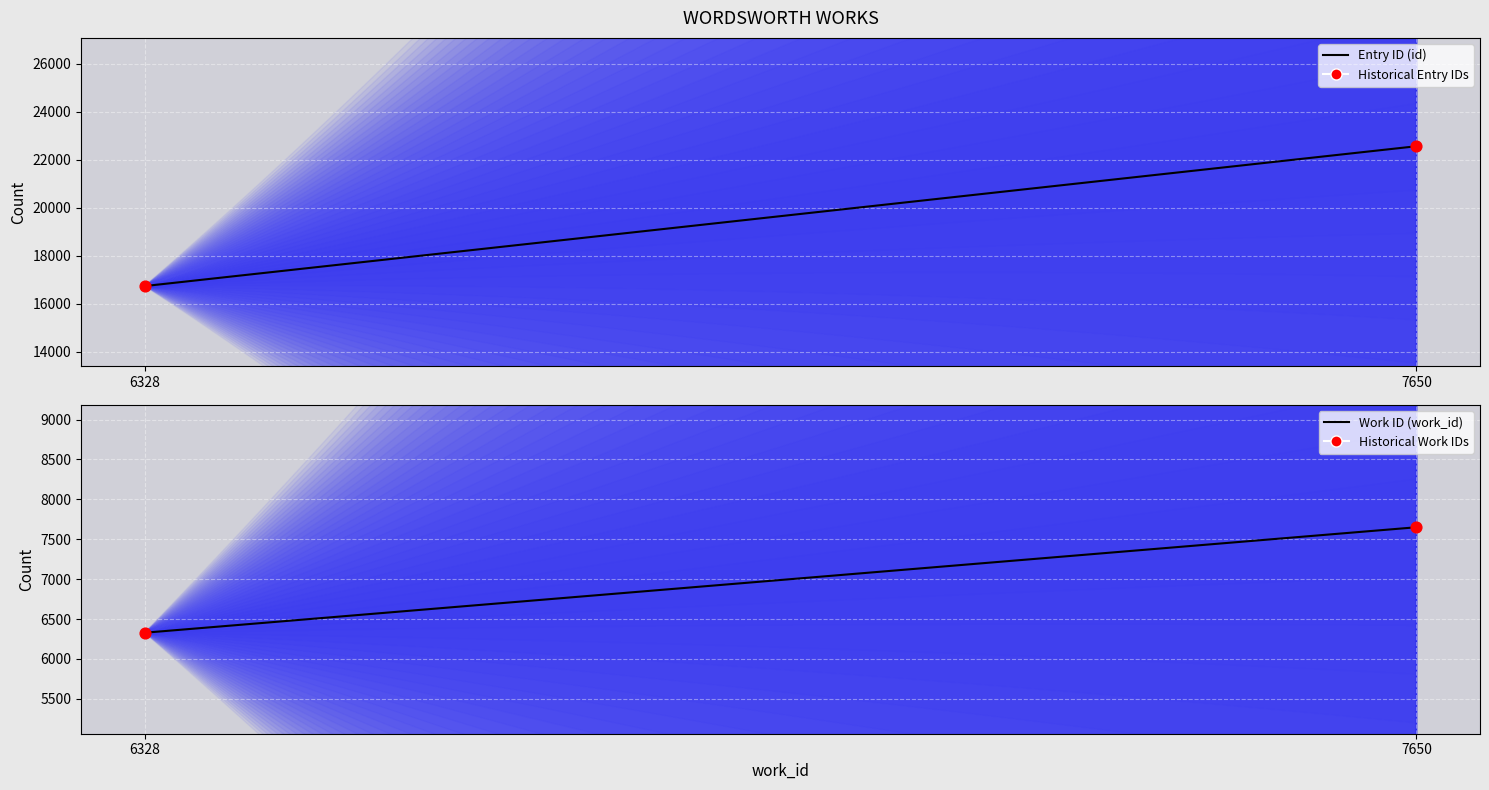

What is the total value across all series at 7650?

30208